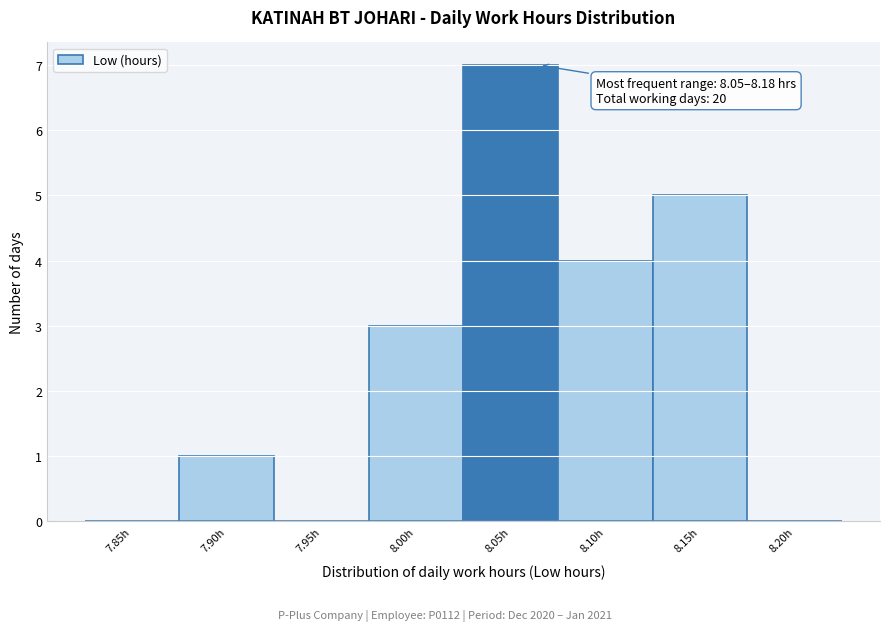

Reading right to left, what are all the values shown in this chart?

8.20h=0	8.15h=5	8.10h=4	8.05h=7	8.00h=3	7.95h=0	7.90h=1	7.85h=0